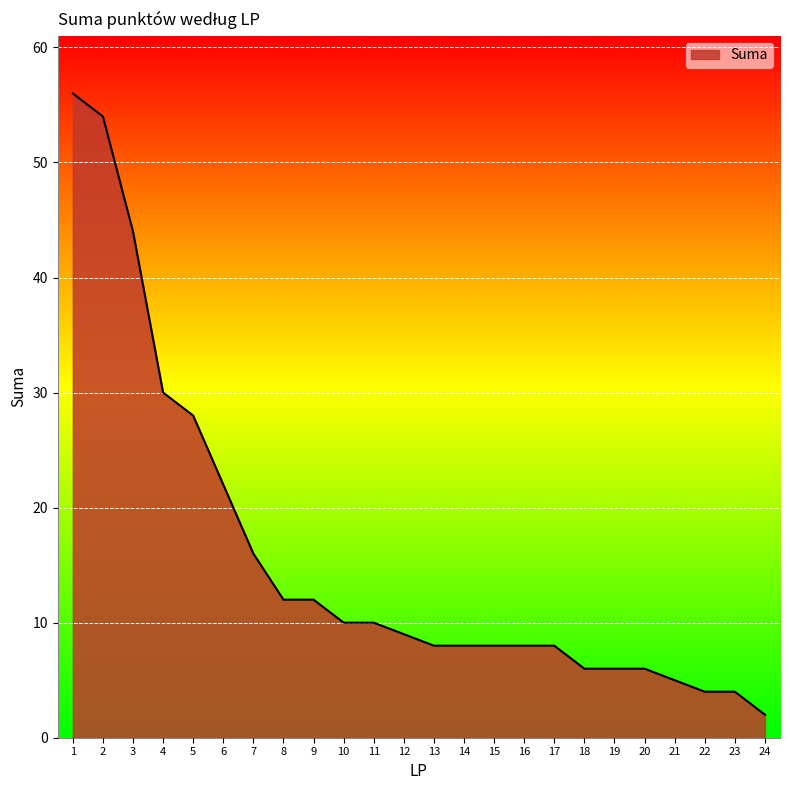

What is the difference between the values at 1 and 3?

12